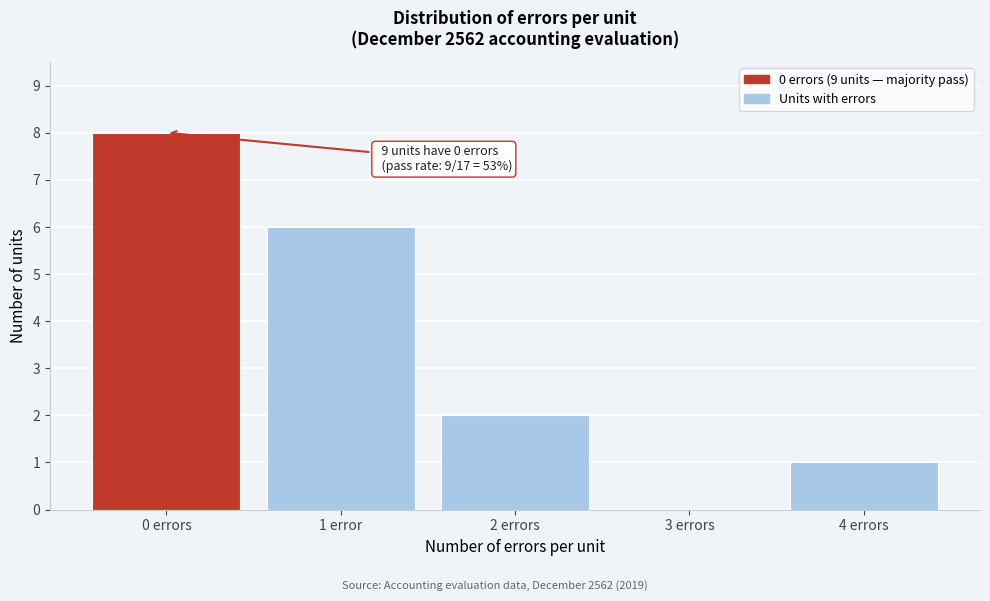

Reading left to right, what are all the values shown in this chart?

0 errors=8	1 error=6	2 errors=2	3 errors=0	4 errors=1